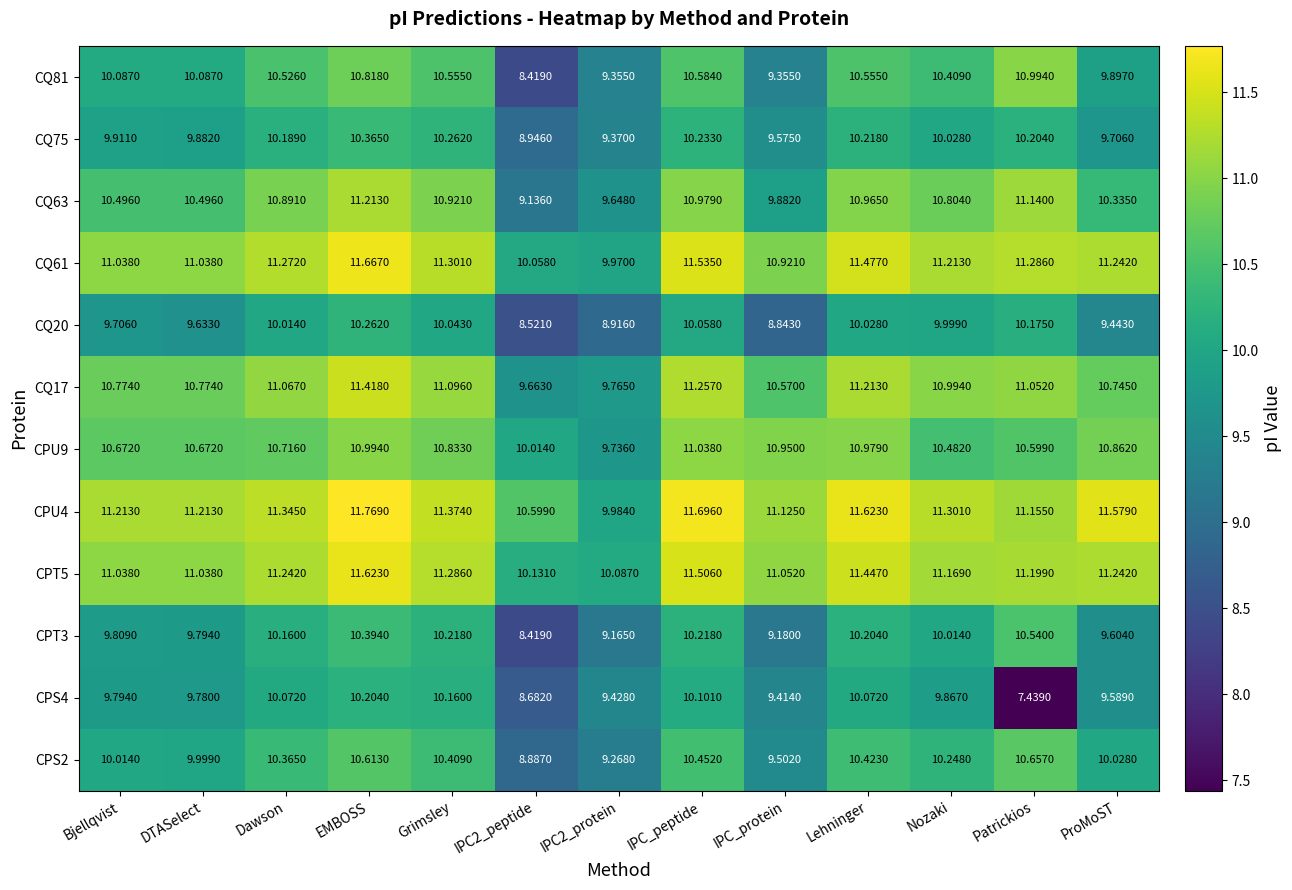

At which category is the sum across all series the highest?

EMBOSS